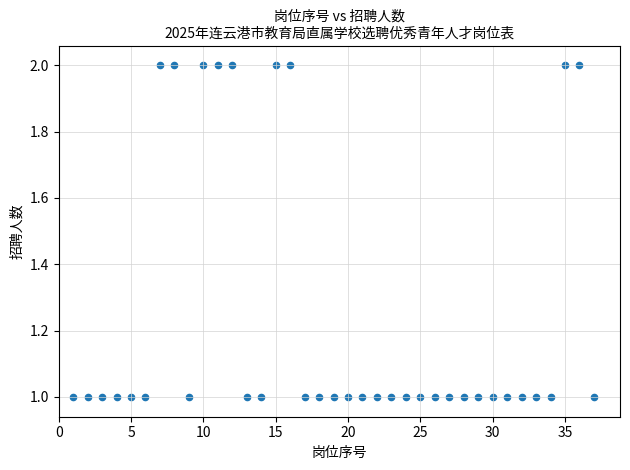

What is the range of X values (max minus min)?

36